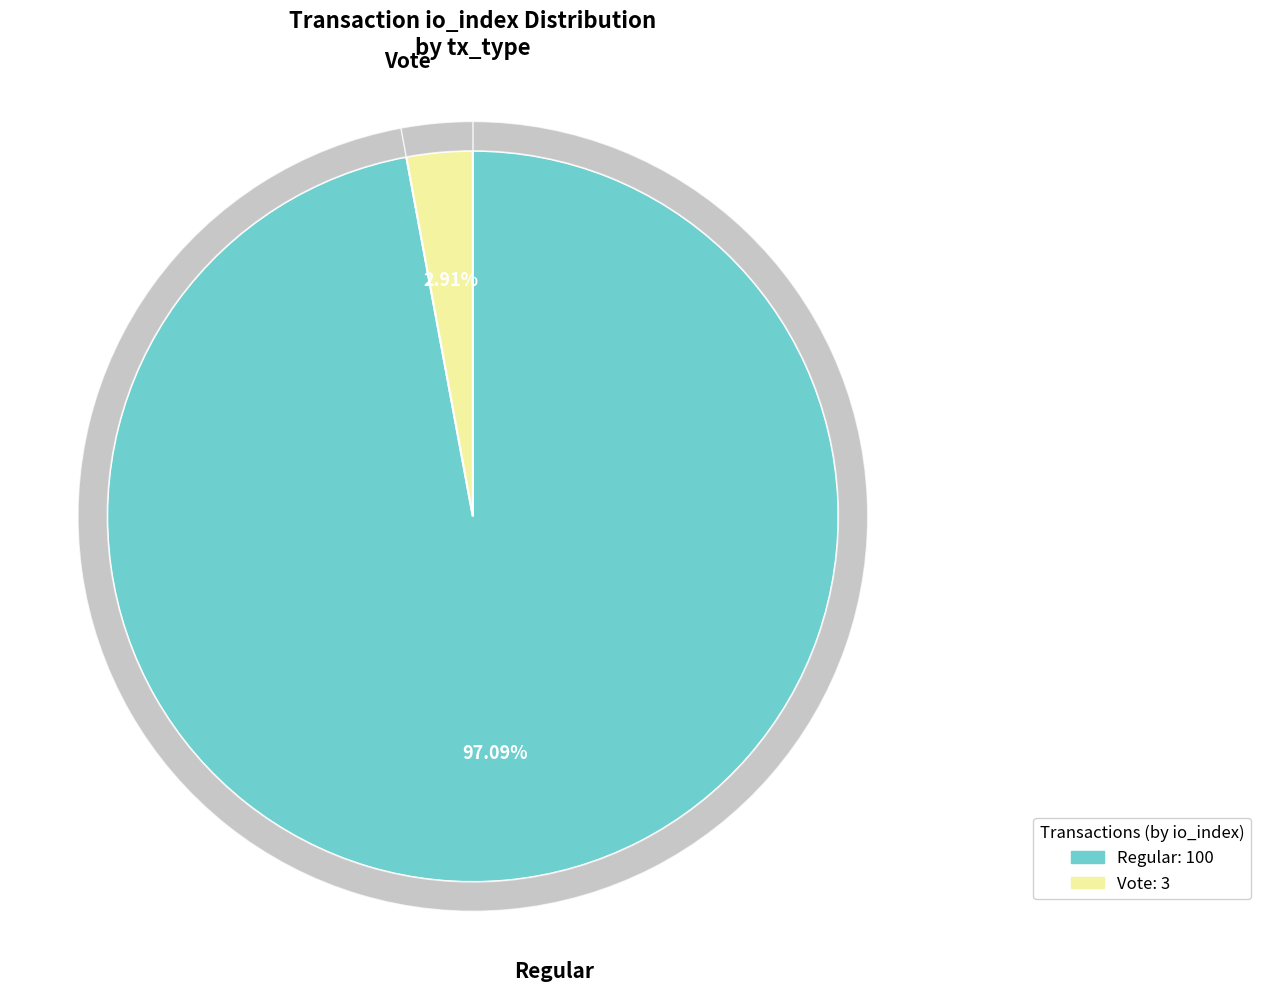

How many slices are in this pie chart?

2